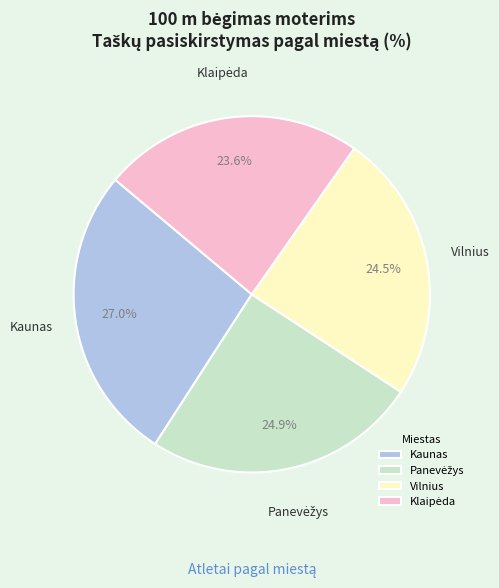

What is the ratio of the value at Kaunas to the value at Vilnius?

1.1